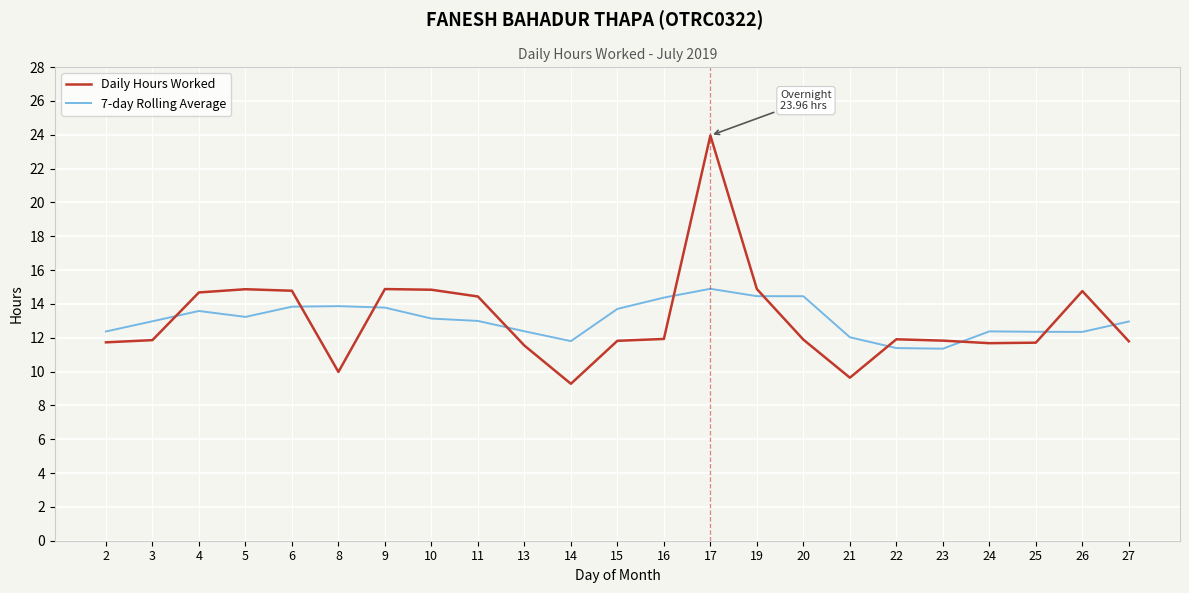

Between which two adjacent categories do Daily Hours Worked and 7-day Rolling Average first intersect?

3 and 4